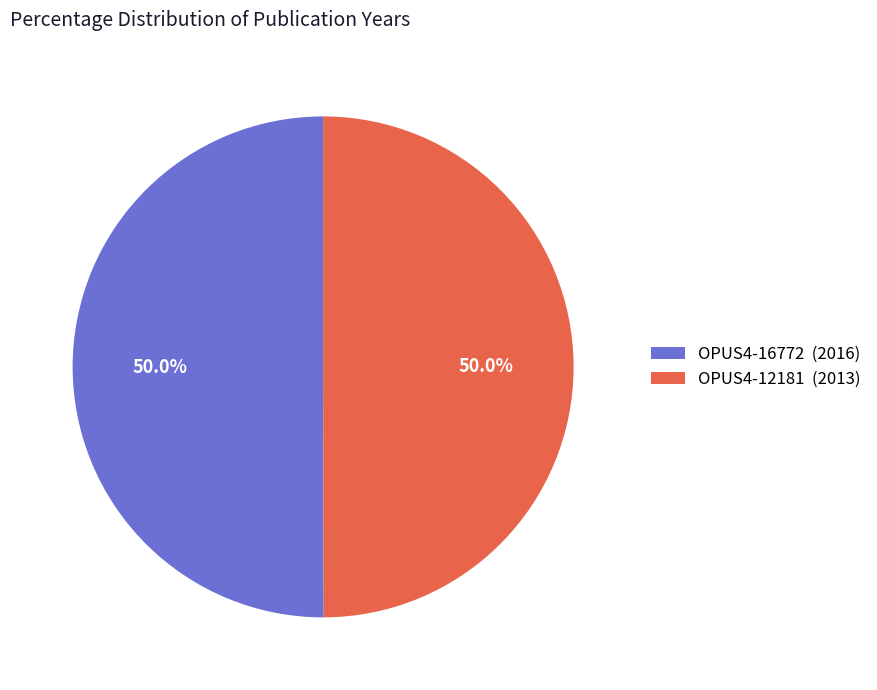

True or false: OPUS4-12181 accounts for 38% of the total.

False